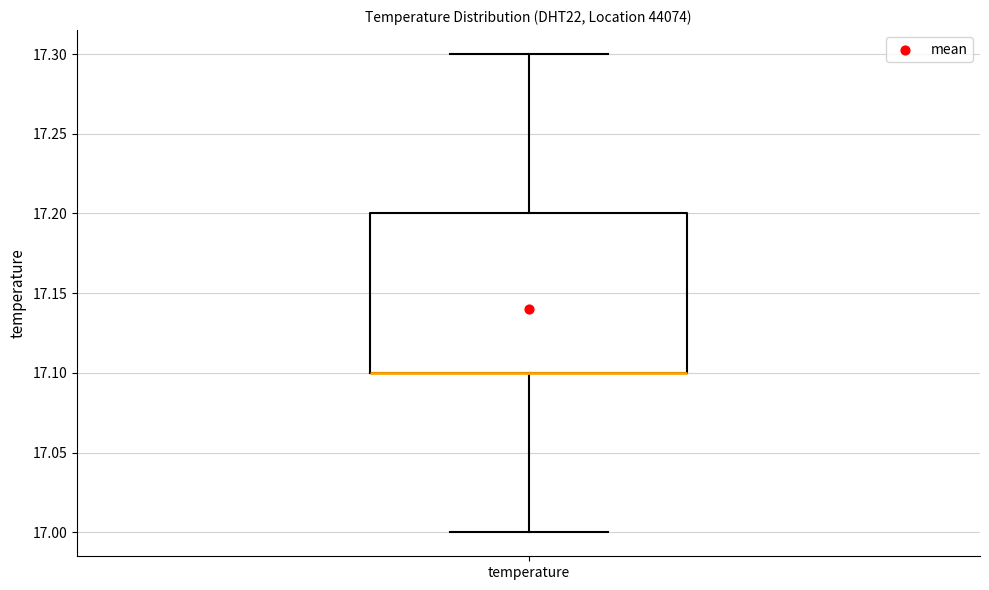

Where does the upper whisker of the box for temperature end on the y-axis? The values are not printed on the chart, so give them approximately, as read against the axis.

17.3